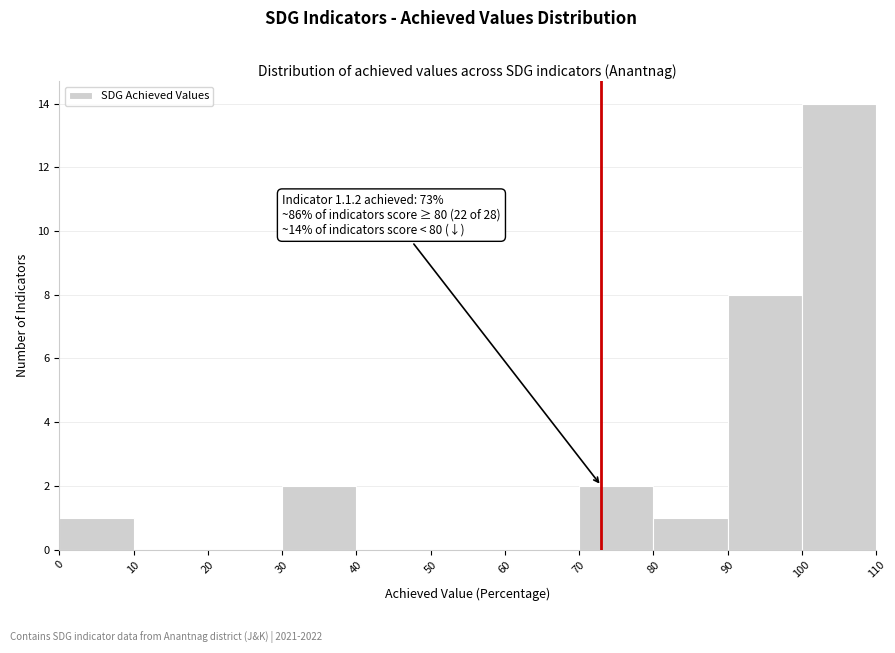

Over which range of the x-axis is the bar tallest?

100 to 110